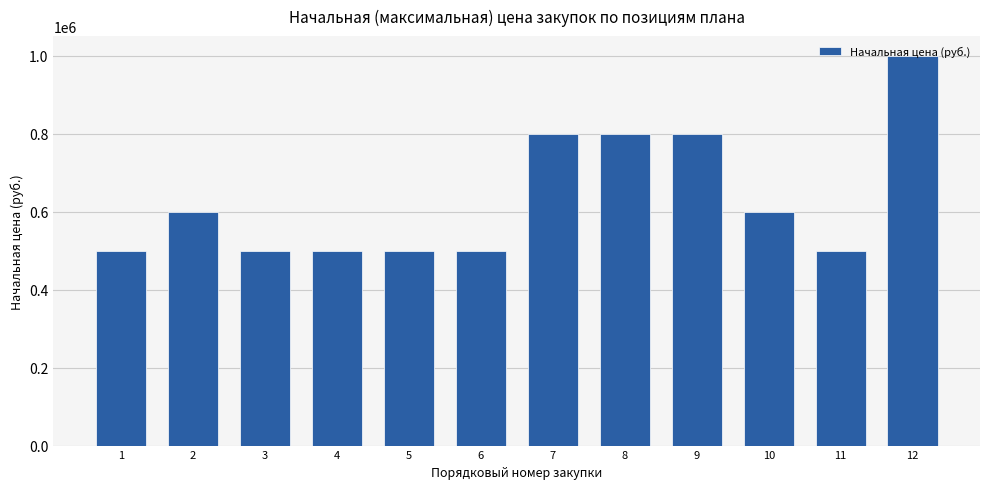

How many values are between 500000 and 800000?

11